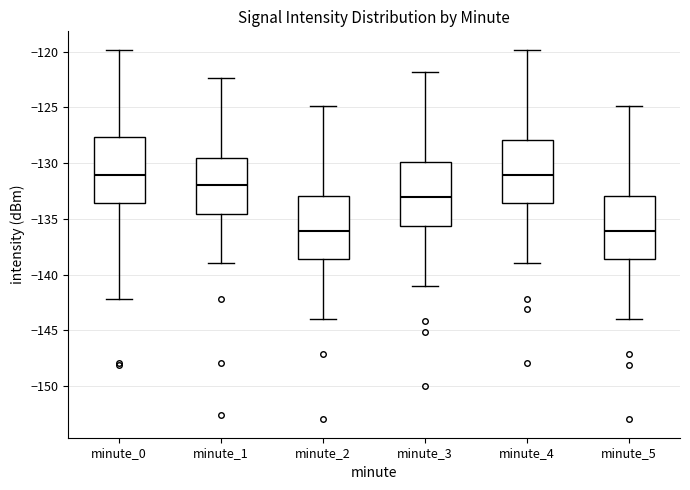

Reading left to right, transcribe this box plot: for each box, give where its median line is, the range the box spans, and where its two whiskers end, as read against the y-axis. The values are not printed on the chart, so give them approximately, as read against the axis.

minute_0: median -131.0, box -133.5 to -127.5, whiskers -142.0 to -120.0
minute_1: median -132.0, box -134.5 to -129.5, whiskers -139.0 to -122.5
minute_2: median -136.0, box -138.5 to -133.0, whiskers -144.0 to -125.0
minute_3: median -133.0, box -135.5 to -130.0, whiskers -141.0 to -122.0
minute_4: median -131.0, box -133.5 to -128.0, whiskers -139.0 to -120.0
minute_5: median -136.0, box -138.5 to -133.0, whiskers -144.0 to -125.0